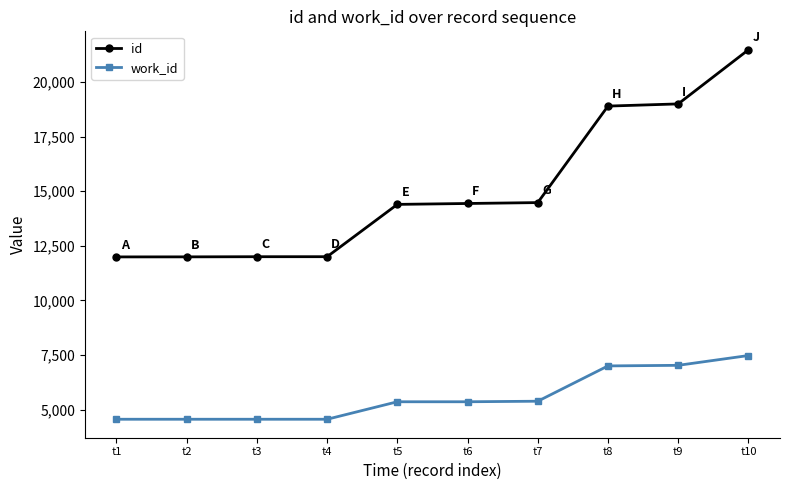

Which series has the largest range (max minus min)?

id